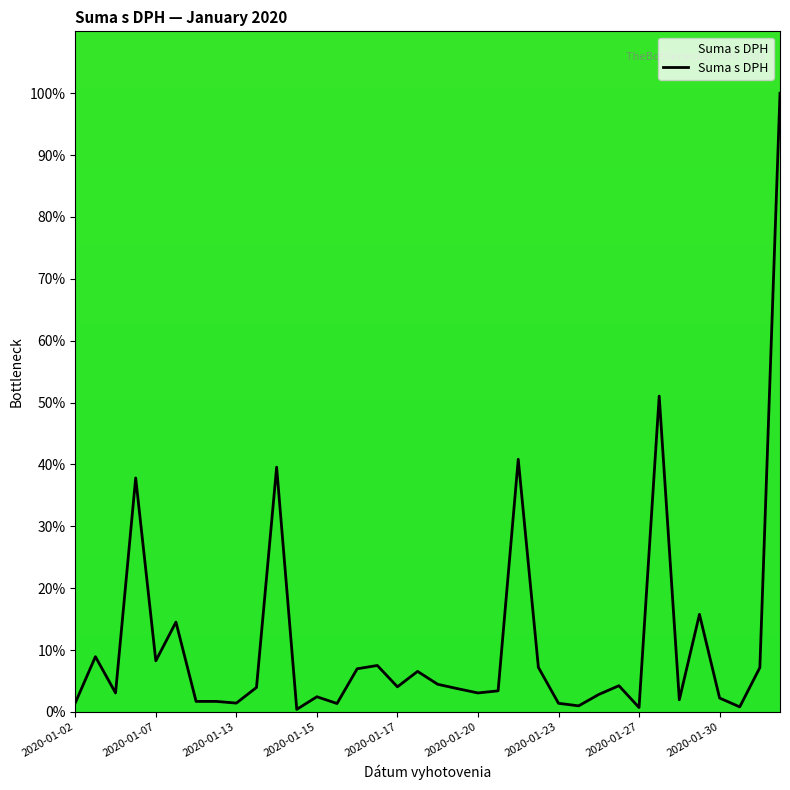

What is the maximum value shown in the chart?

100.0